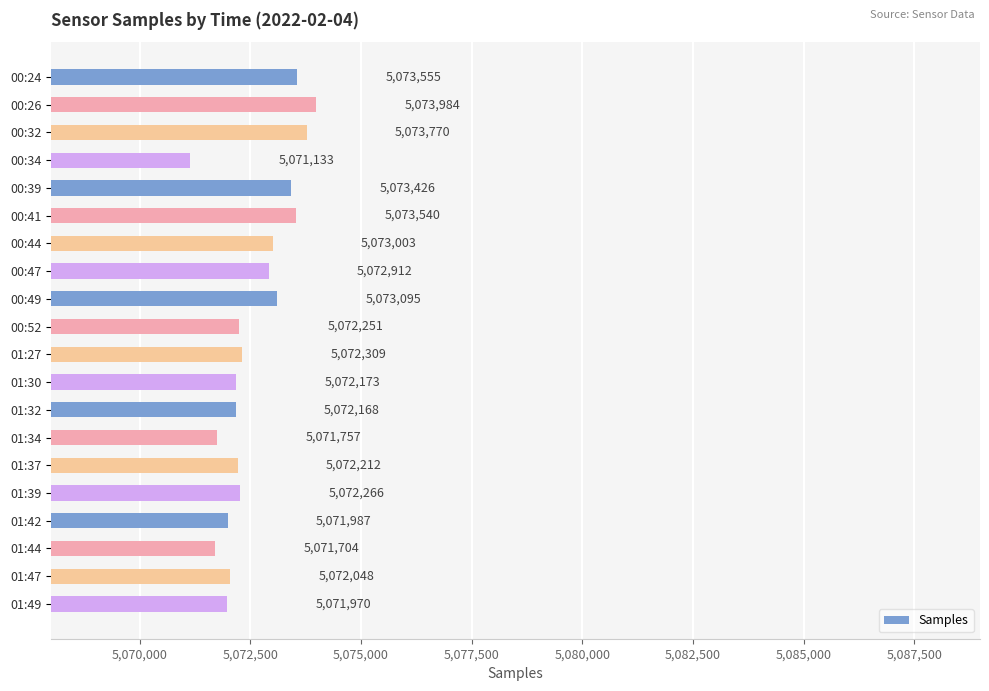

What is the difference between the values at 01:49 and 00:26?

2014